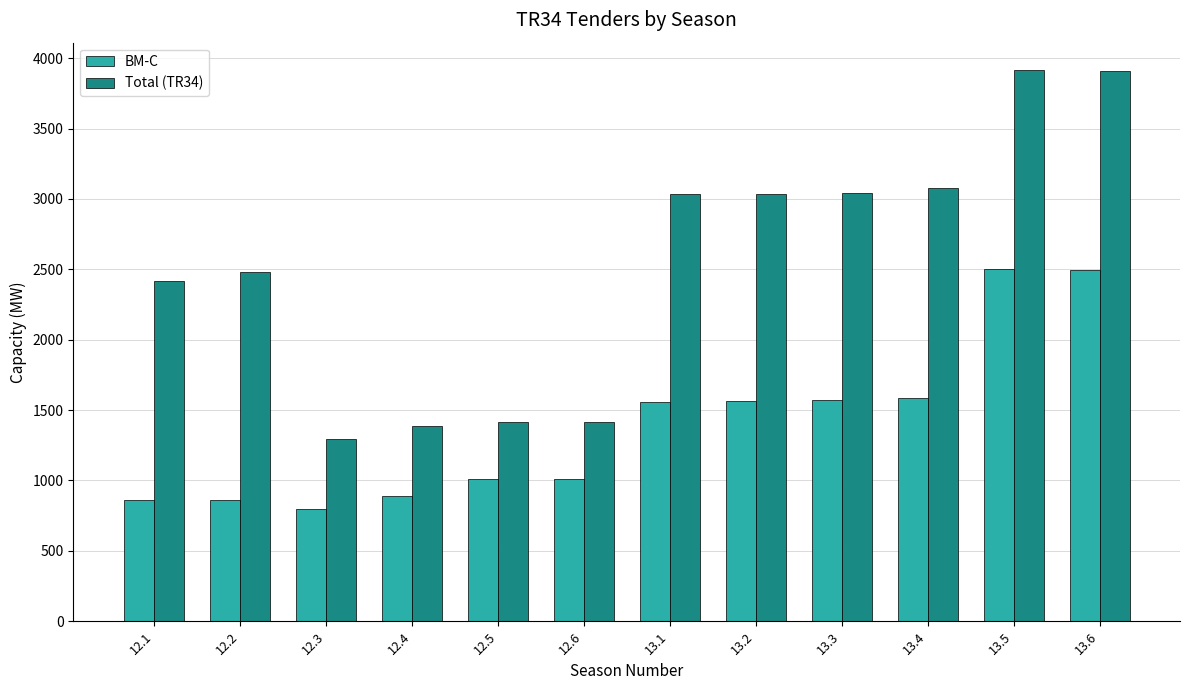

How many distinct data groups are displayed?

2